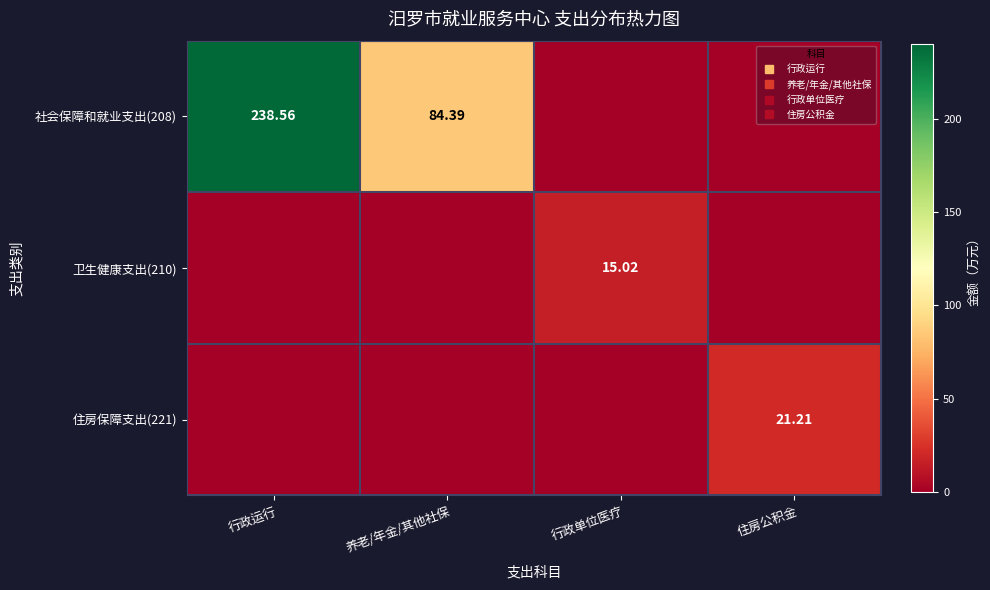

How many series are shown in this chart?

3